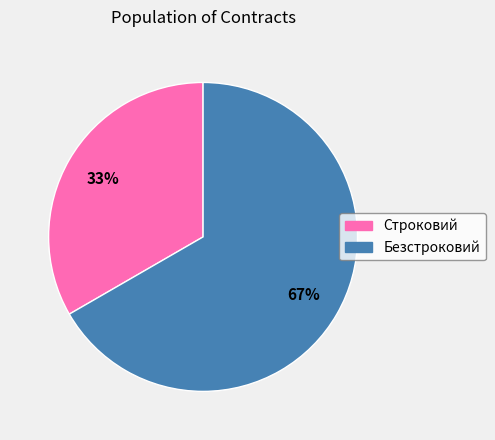

True or false: Строковий accounts for 33% of the total.

True